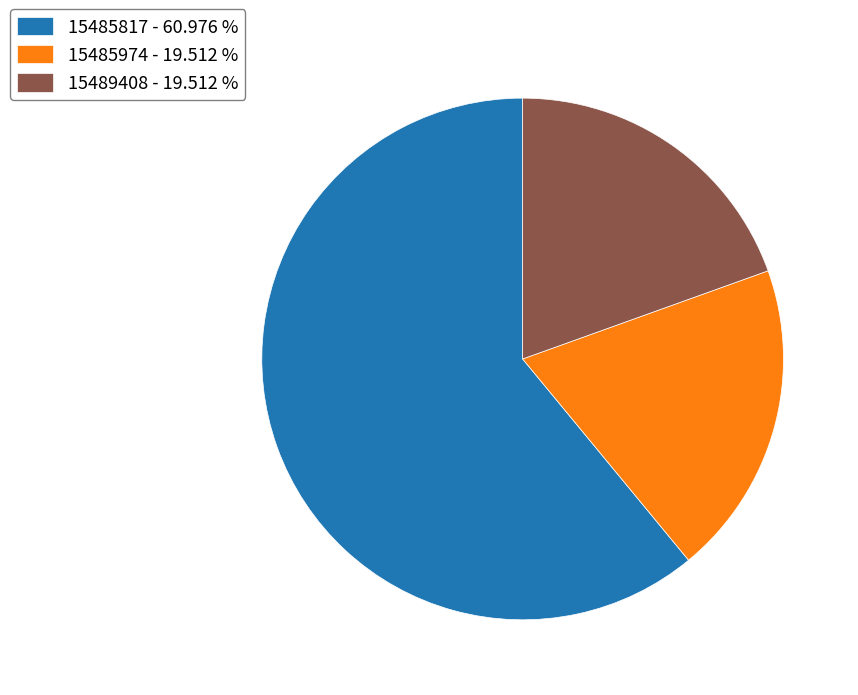

Is the sum of 15489408 - 19.512 % and 15485817 - 60.976 % greater than half?

Yes